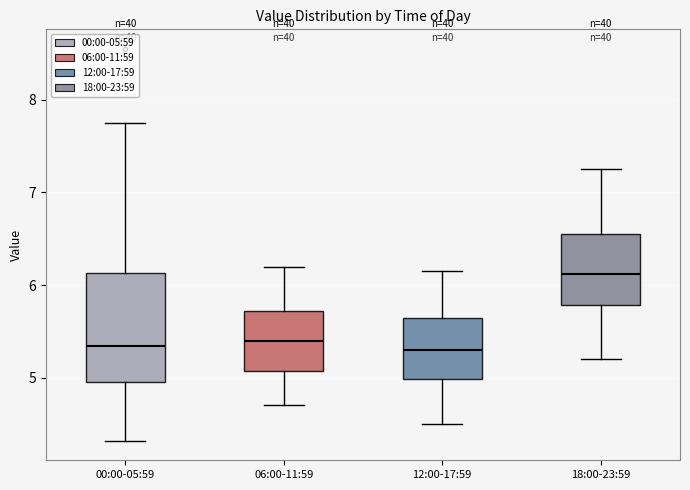

Comparing the boxes themselves (not the whiskers), which one is the tallest?

00:00-05:59